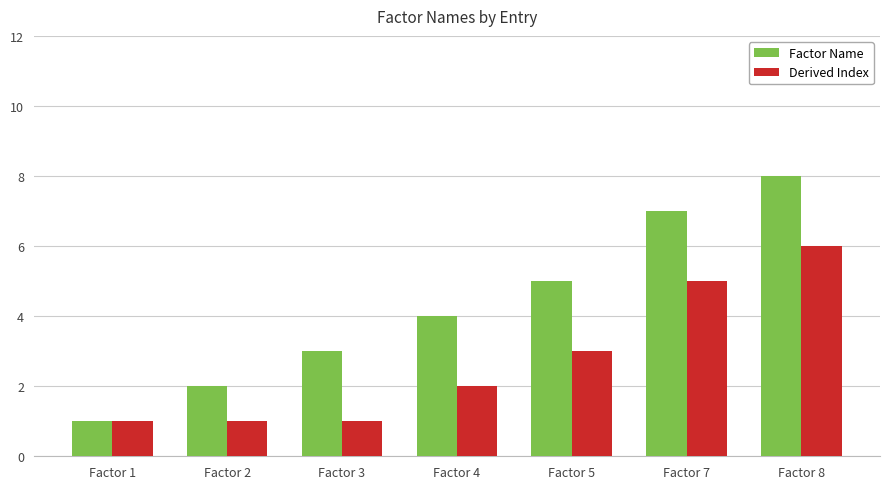

At which category is the sum across all series the highest?

Factor 8